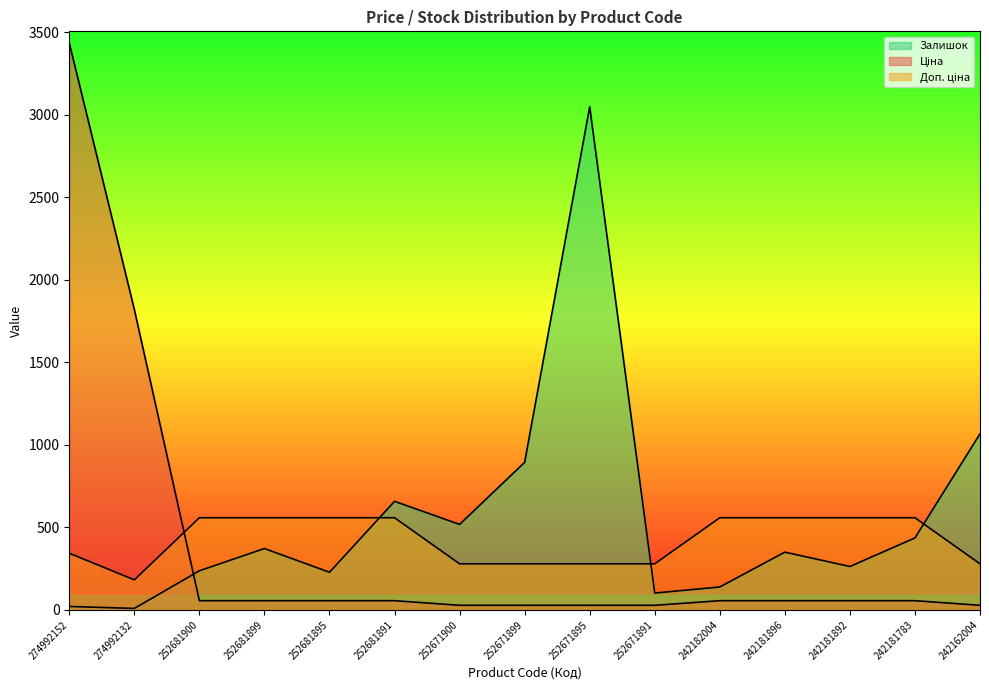

True or false: Залишок has a value of 518.0 at 252671900.

True